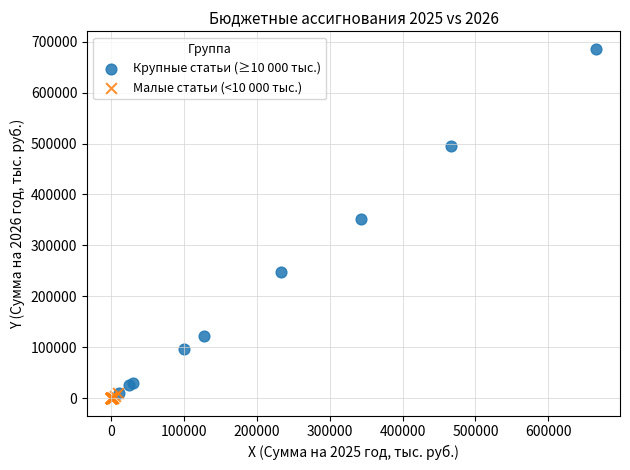

Which series reaches the maximum Y coordinate?

Крупные статьи (≥10 000 тыс.)